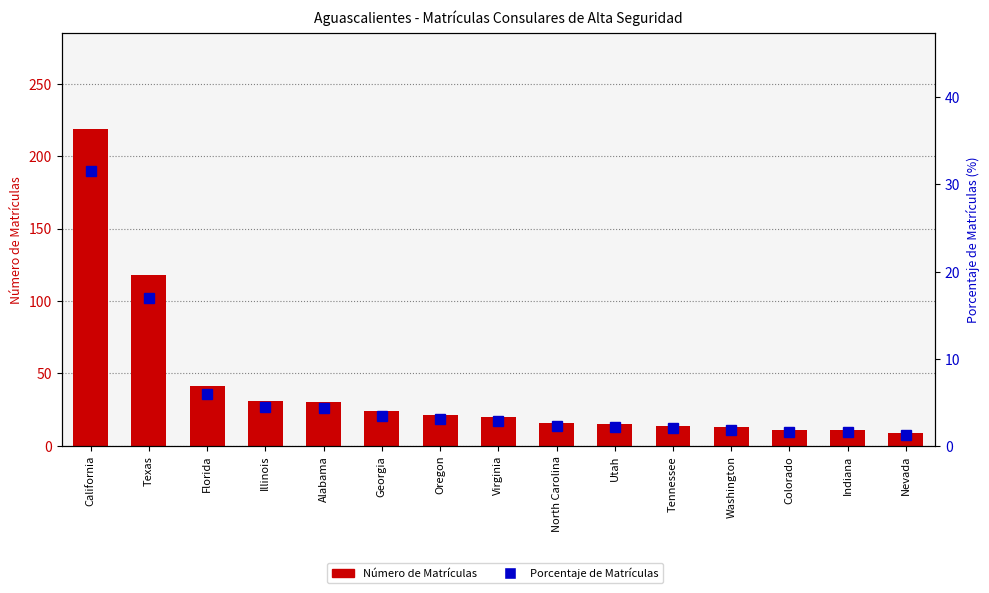

How many data points in Porcentaje de Matrículas are above 2?

11